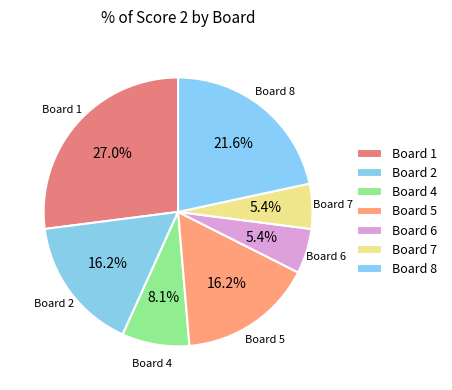

To the nearest percent, what portion does Board 1 represent?

27%